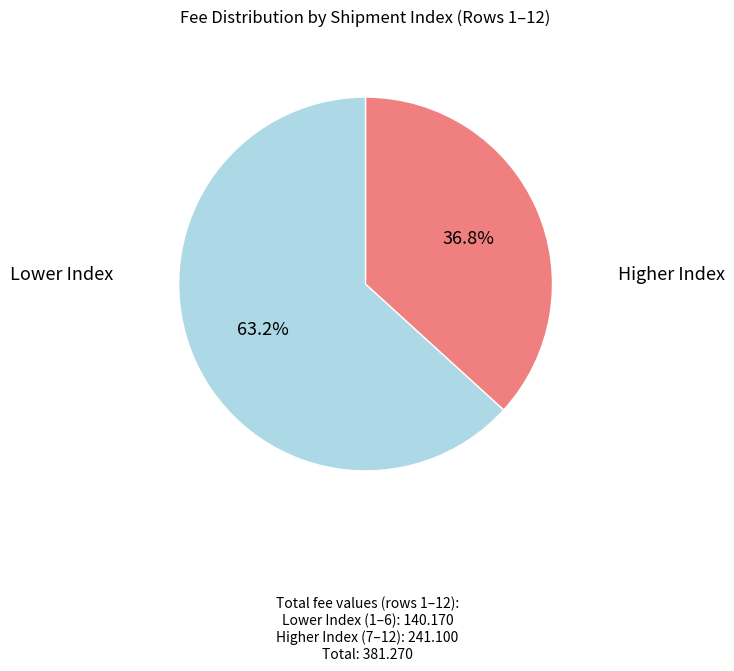

Is there any slice that represents more than half of the pie?

Yes